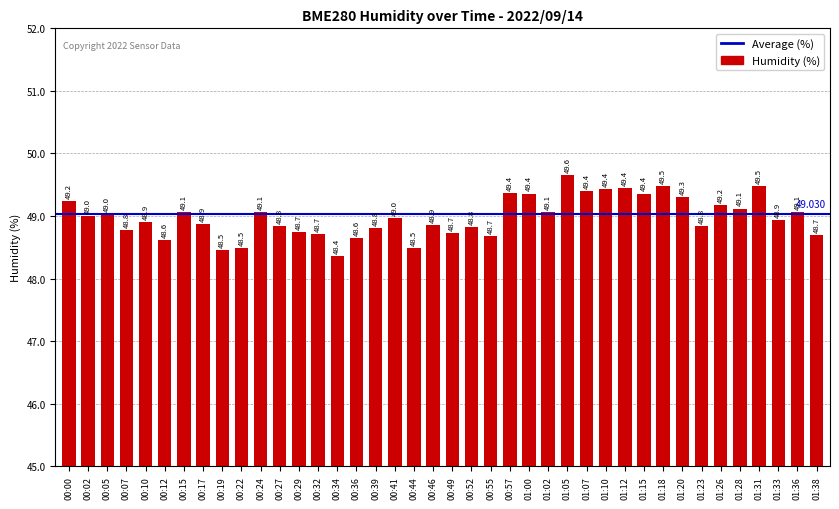

What is the ratio of the value at 00:41 to the value at 01:05?

1.0